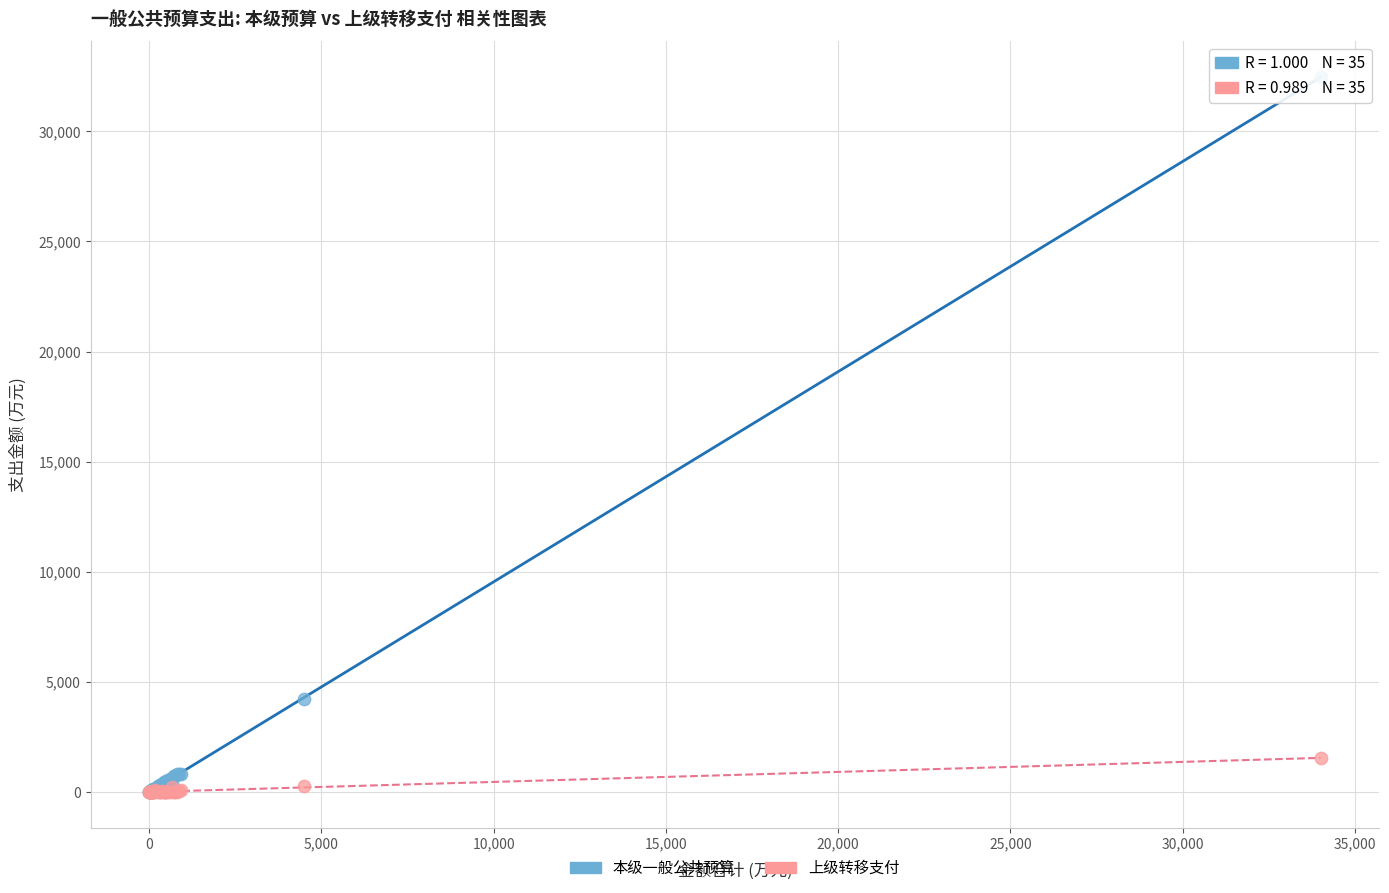

In the 本级一般公共预算 series, what Y value is closest to 16231?

4244.9